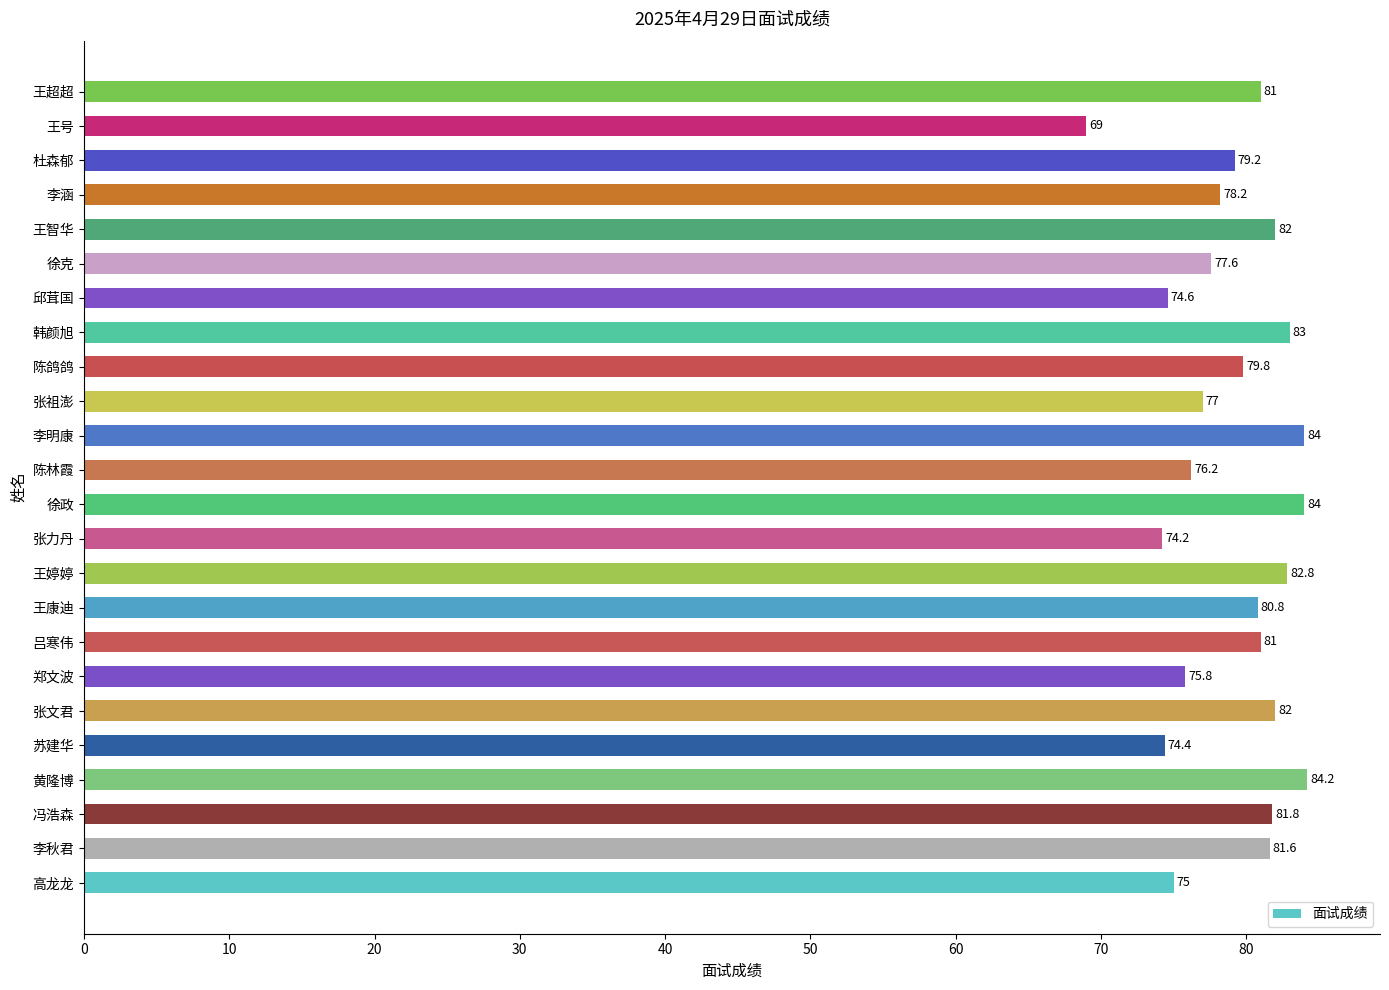

How many data points are above 80?

12